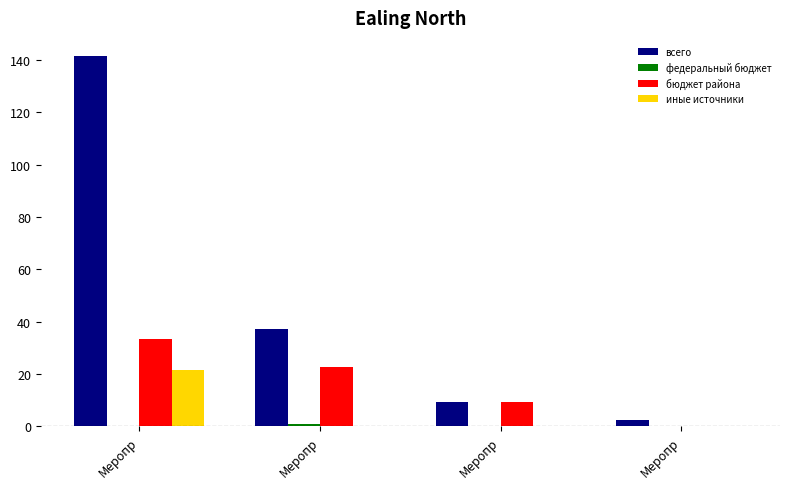

At how many categories does at least one series exceed 40?

1